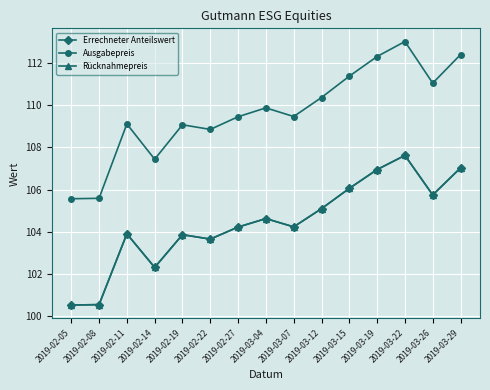

How many lines are shown in the chart?

3